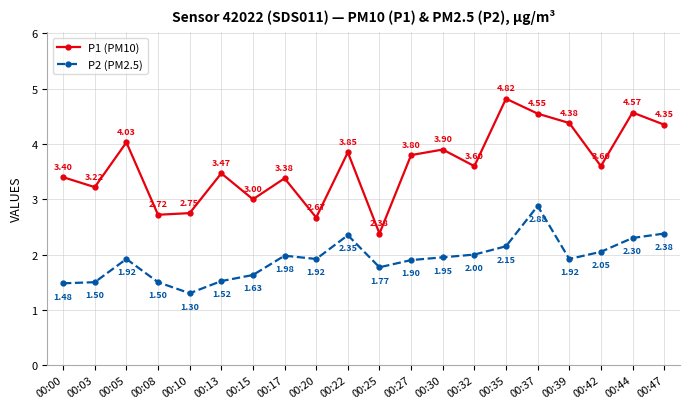

At how many categories does at least one series exceed 1?

20